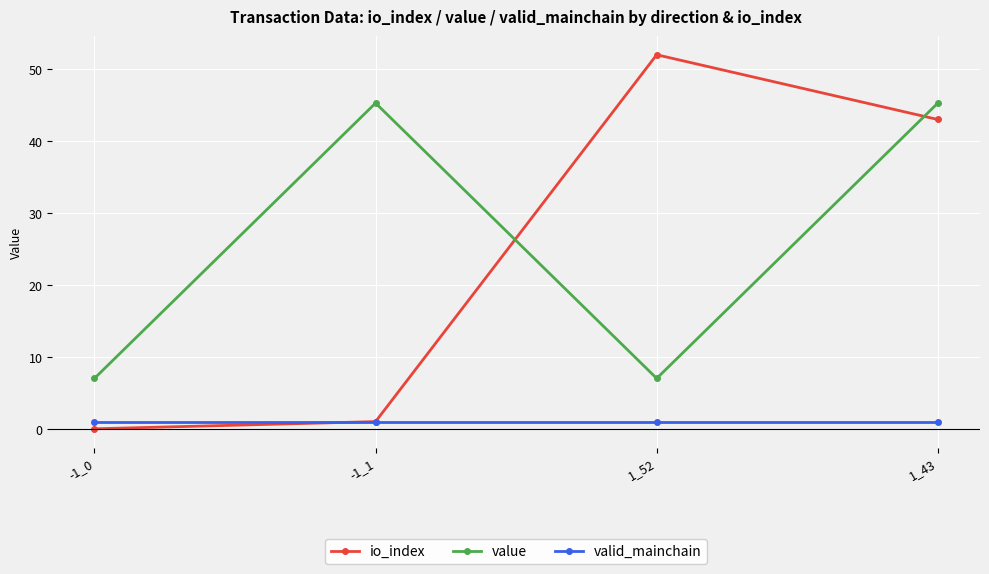

True or false: io_index has a value of 85.8 at 1_52.

False